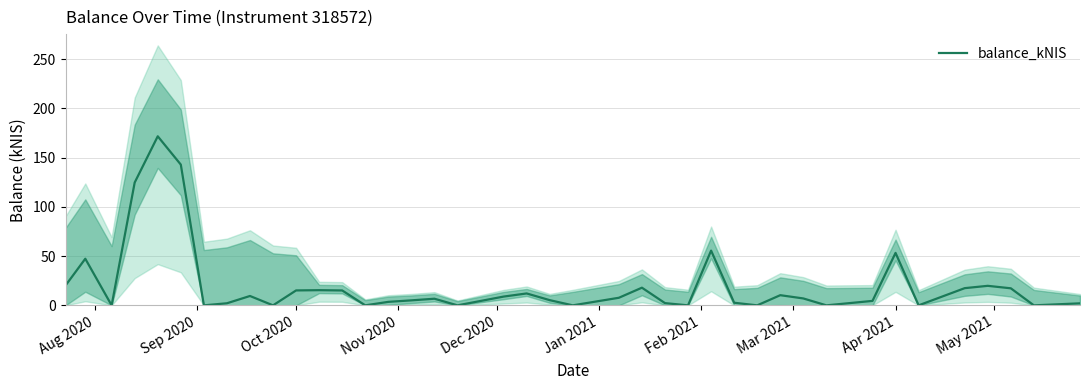

Does the chart have visible grid lines?

Yes